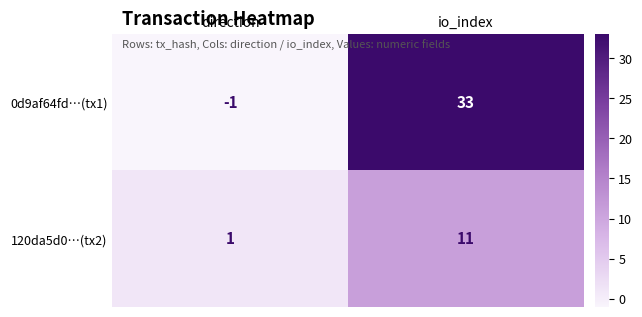

The 120da5d0…(tx2) series shows 11 at io_index. True or false?

True